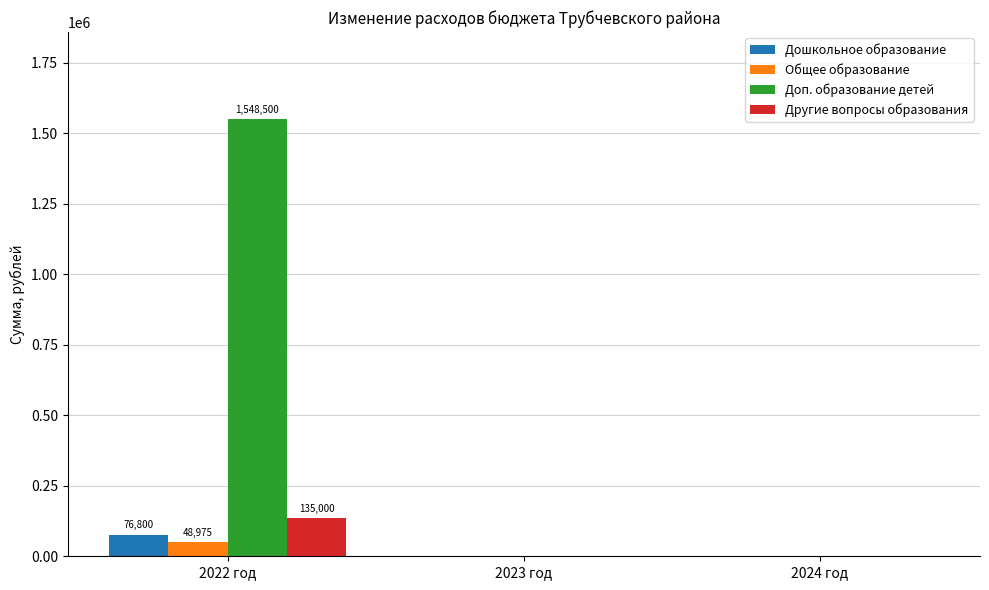

Which series changed the most between 2022 год and 2024 год?

Доп. образование детей